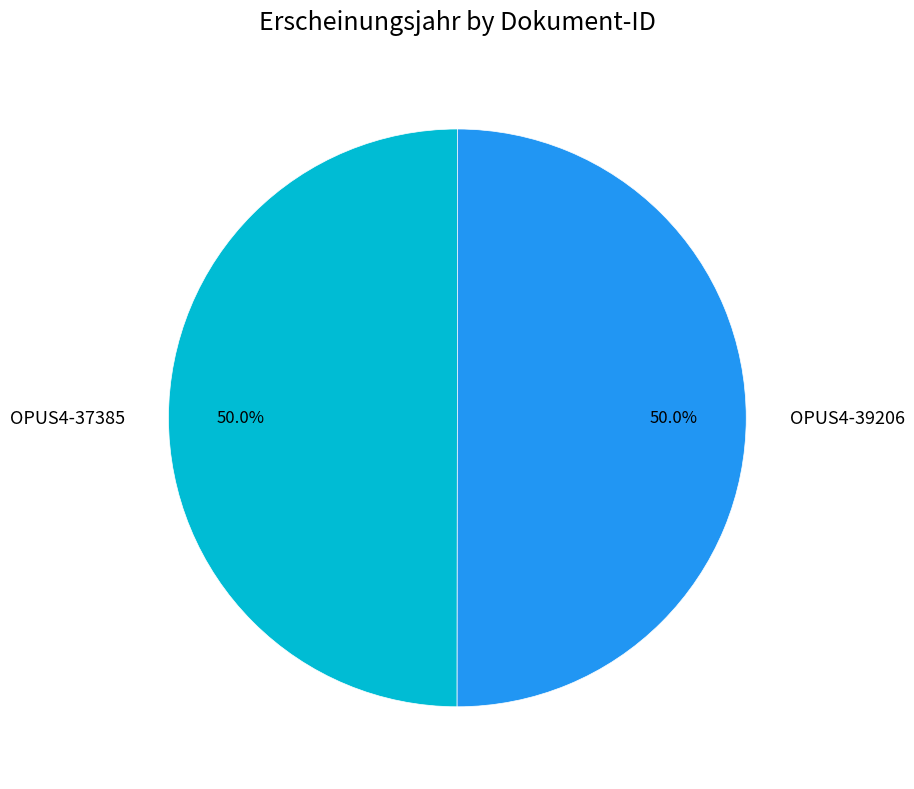

What percentage is the OPUS4-39206 slice, to the nearest percent?

50%